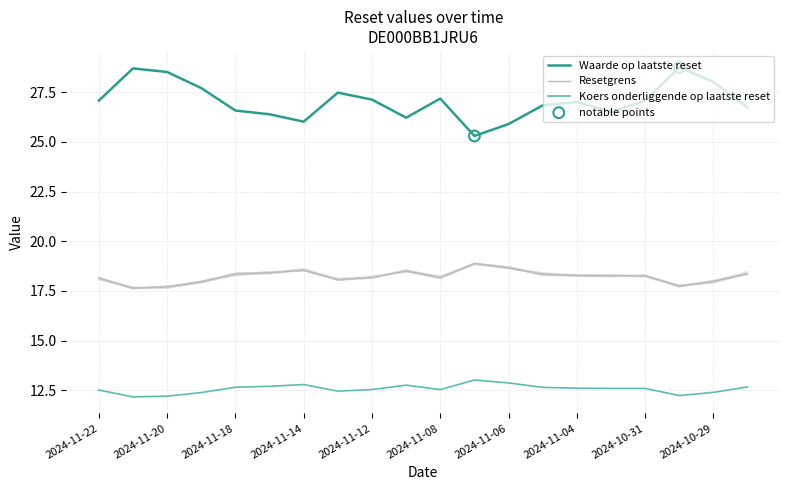

Is the value of Resetgrens at 2024-11-14 greater than the value of Koers onderliggende op laatste reset at 2024-11-19?

Yes